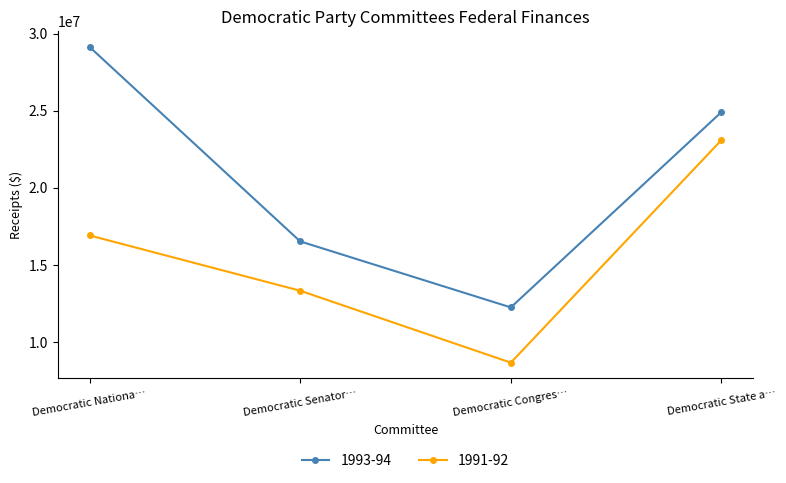

Which series has the widest spread of values?

1993-94